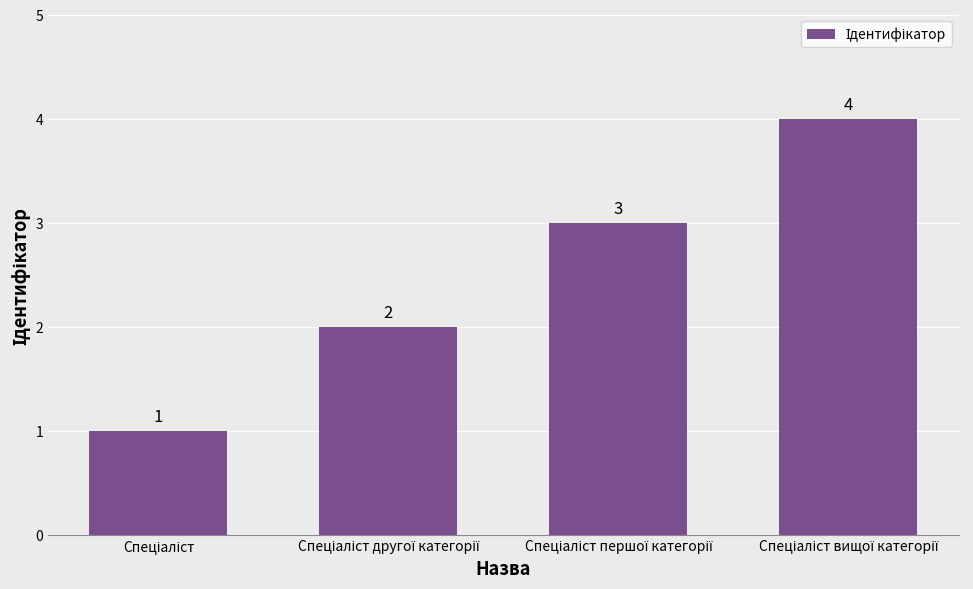

What is the greatest value displayed?

4